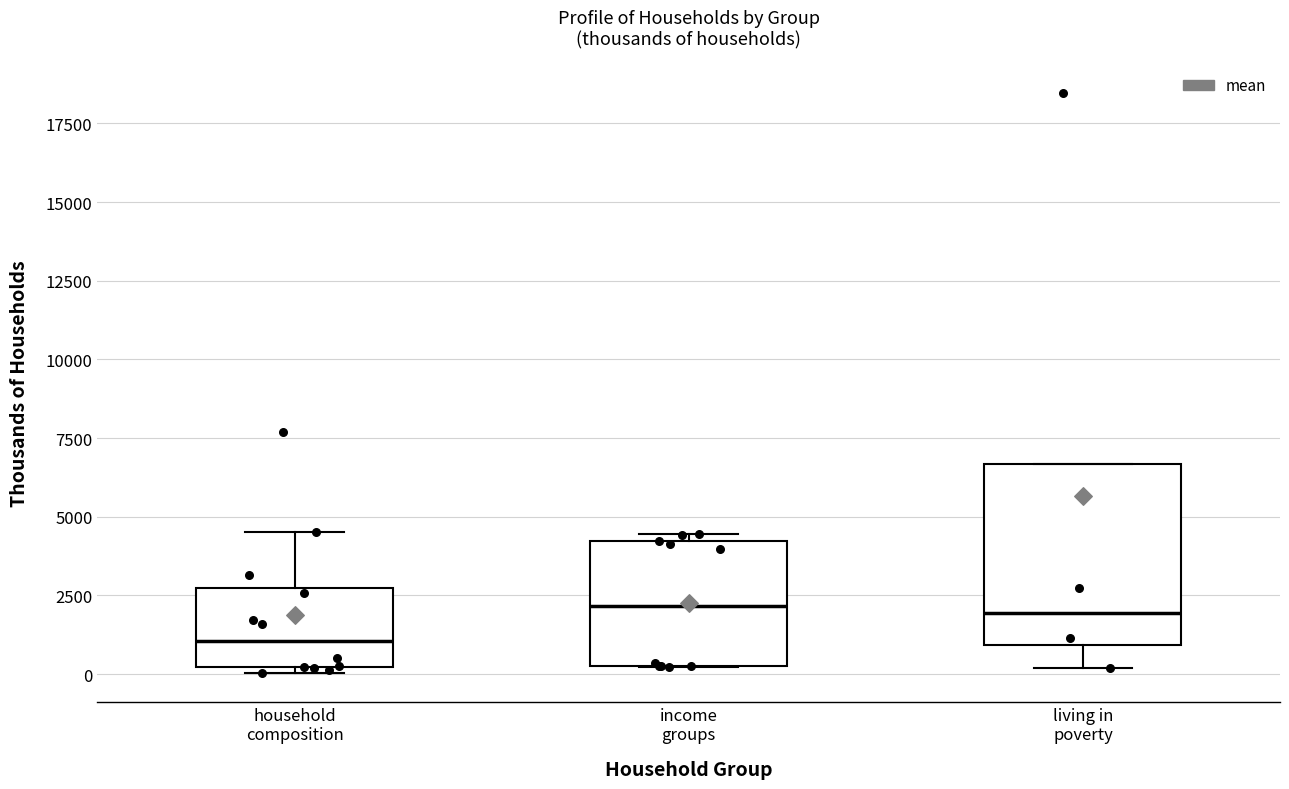

Comparing the boxes themselves (not the whiskers), which one is the tallest?

living in poverty